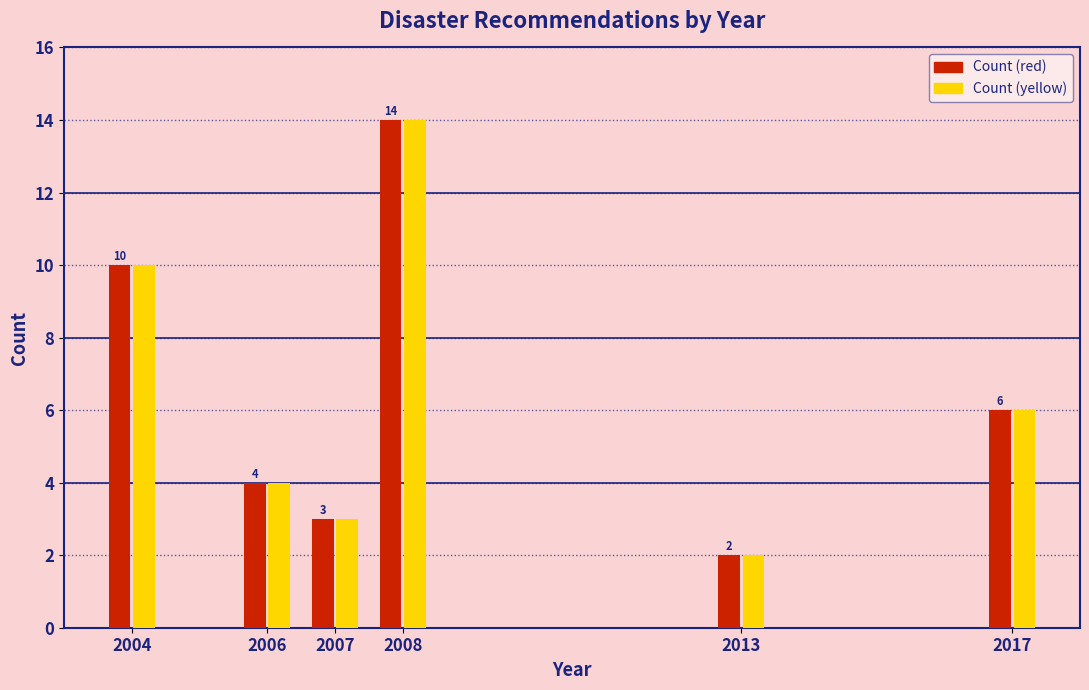

Reading left to right, what are all the values shown in this chart?

Count (red): 10	4	3	14	2	6
Count (yellow): 10	4	3	14	2	6